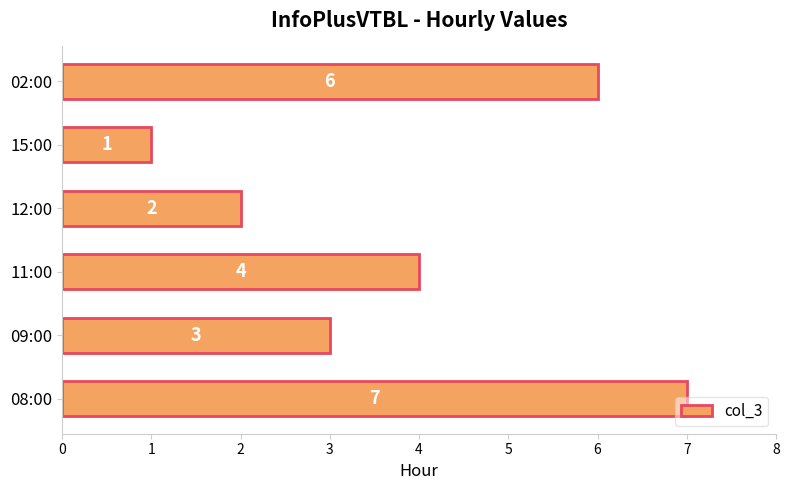

Is it true that the value at 08:00 is 7?

True